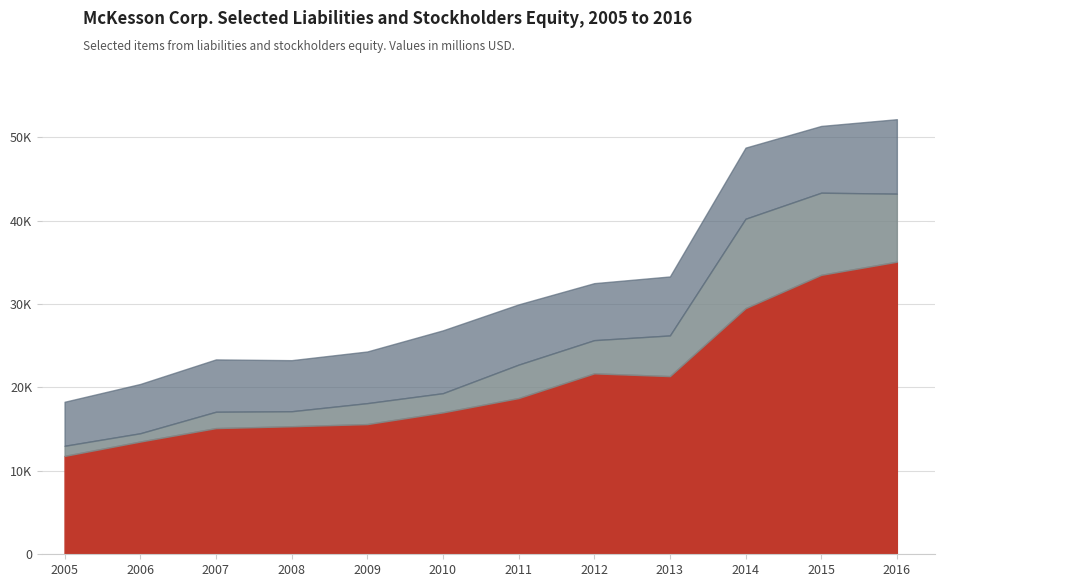

At how many categories does at least one series exceed 24463?

3